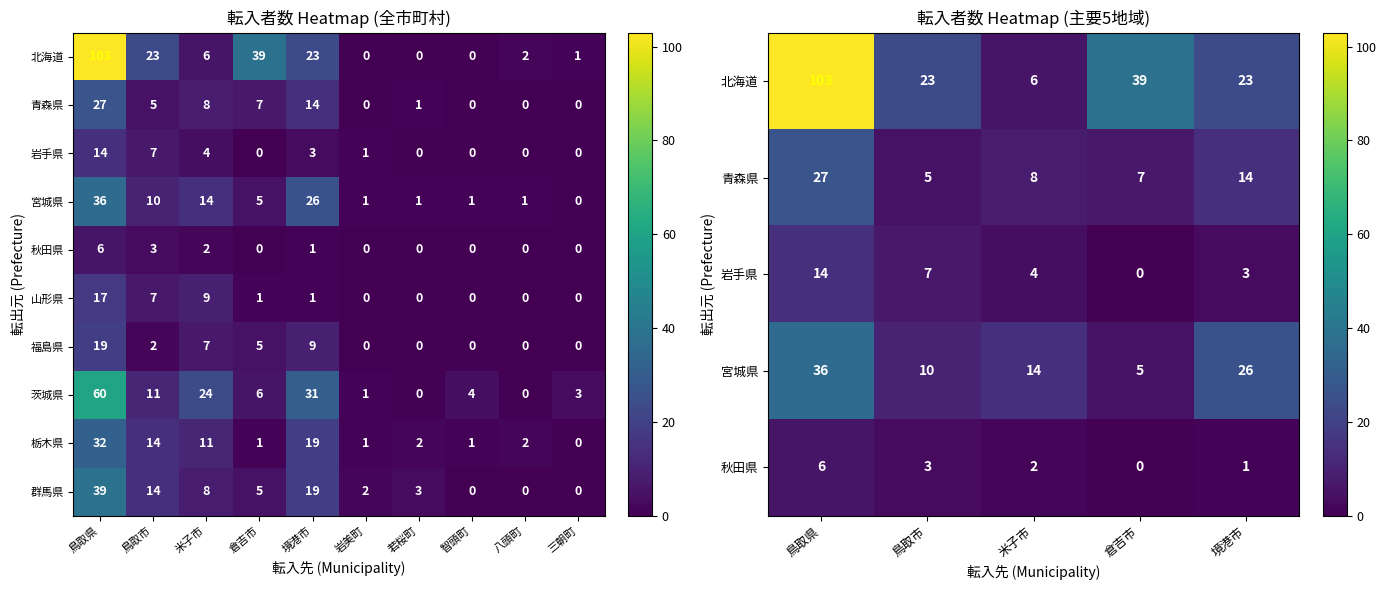

Reading left to right, transcribe all the data shown in this chart.

北海道: 103	23	6	39	23	0	0	0	2	1
青森県: 27	5	8	7	14	0	1	0	0	0
岩手県: 14	7	4	0	3	1	0	0	0	0
宮城県: 36	10	14	5	26	1	1	1	1	0
秋田県: 6	3	2	0	1	0	0	0	0	0
山形県: 17	7	9	1	1	0	0	0	0	0
福島県: 19	2	7	5	9	0	0	0	0	0
茨城県: 60	11	24	6	31	1	0	4	0	3
栃木県: 32	14	11	1	19	1	2	1	2	0
群馬県: 39	14	8	5	19	2	3	0	0	0